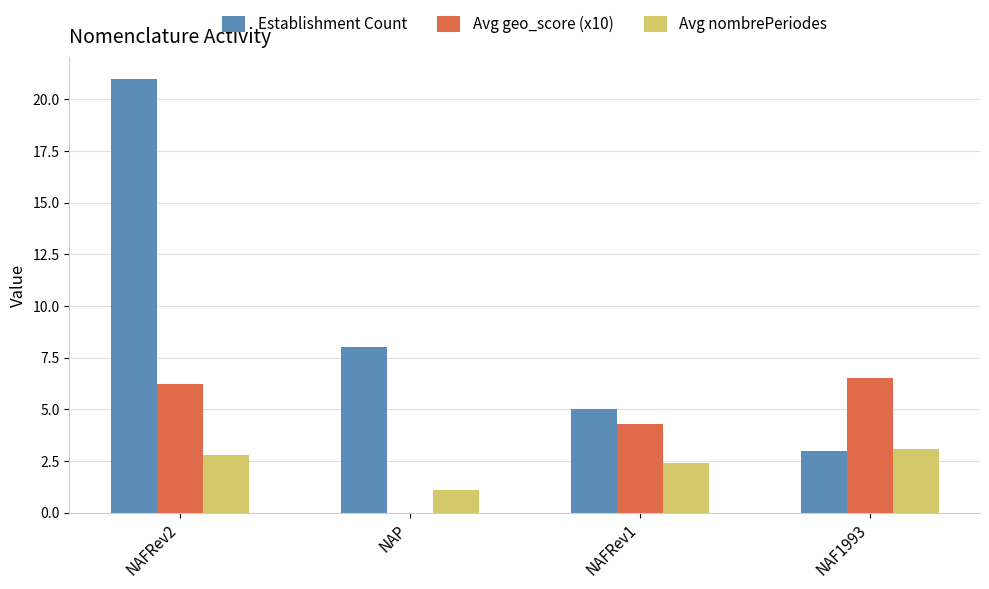

Which series has the largest total across all categories?

Establishment Count